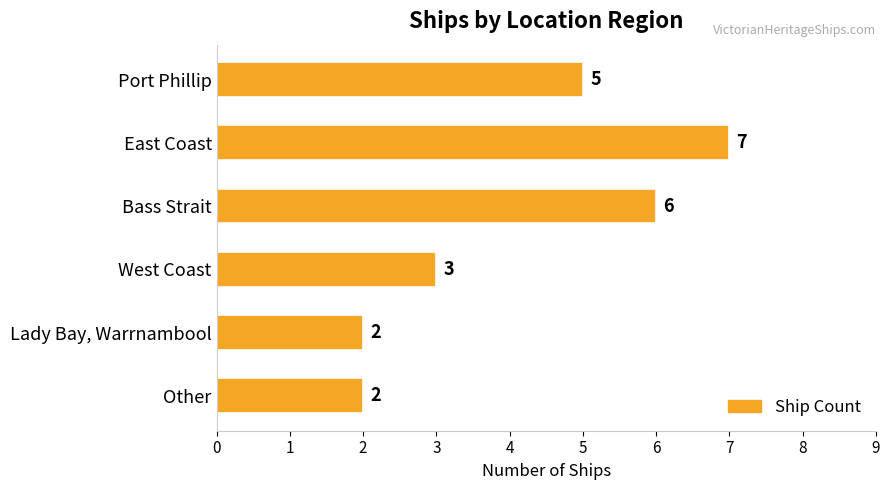

Is it true that the value at Other is 2?

True